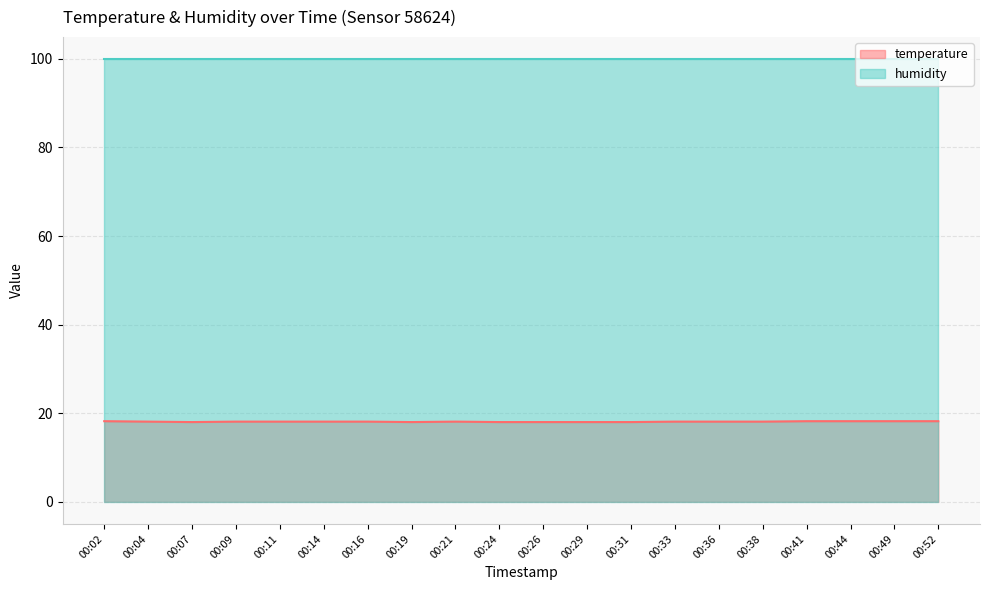

Which category has the lowest value across all series?

00:07